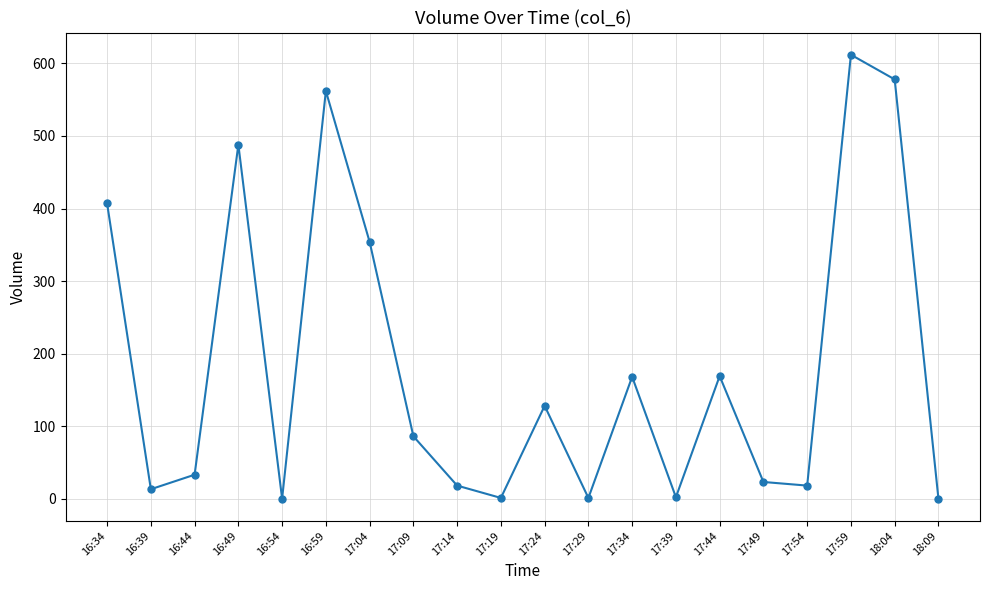

How many data points are less than 86?

10